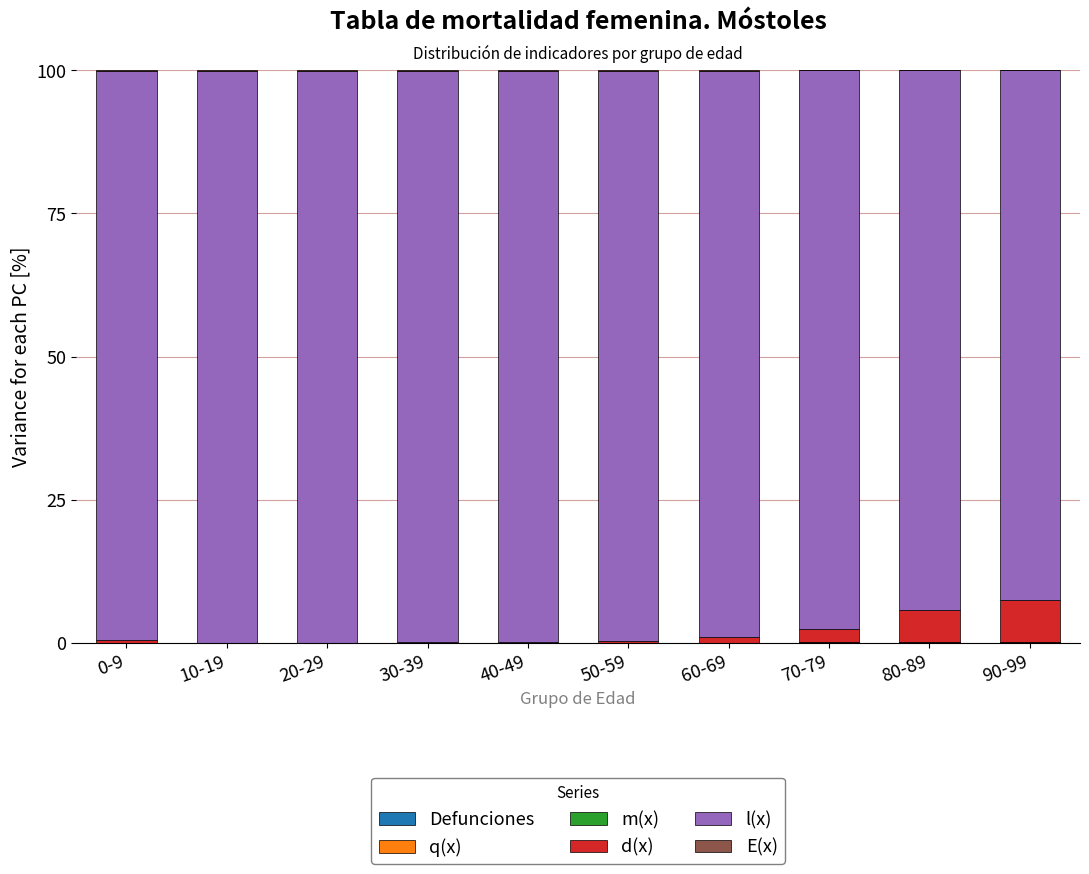

Are the bars grouped side by side (vs. stacked)?

No